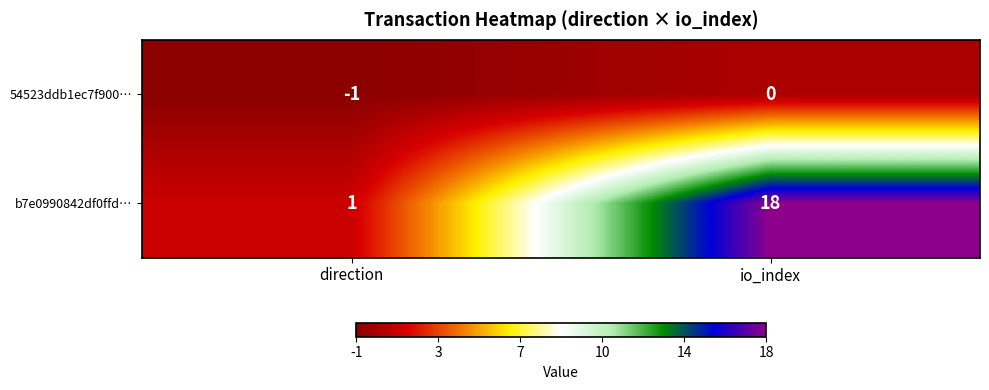

Where is b7e0990842df0ffd… nearest to the value 9?

direction